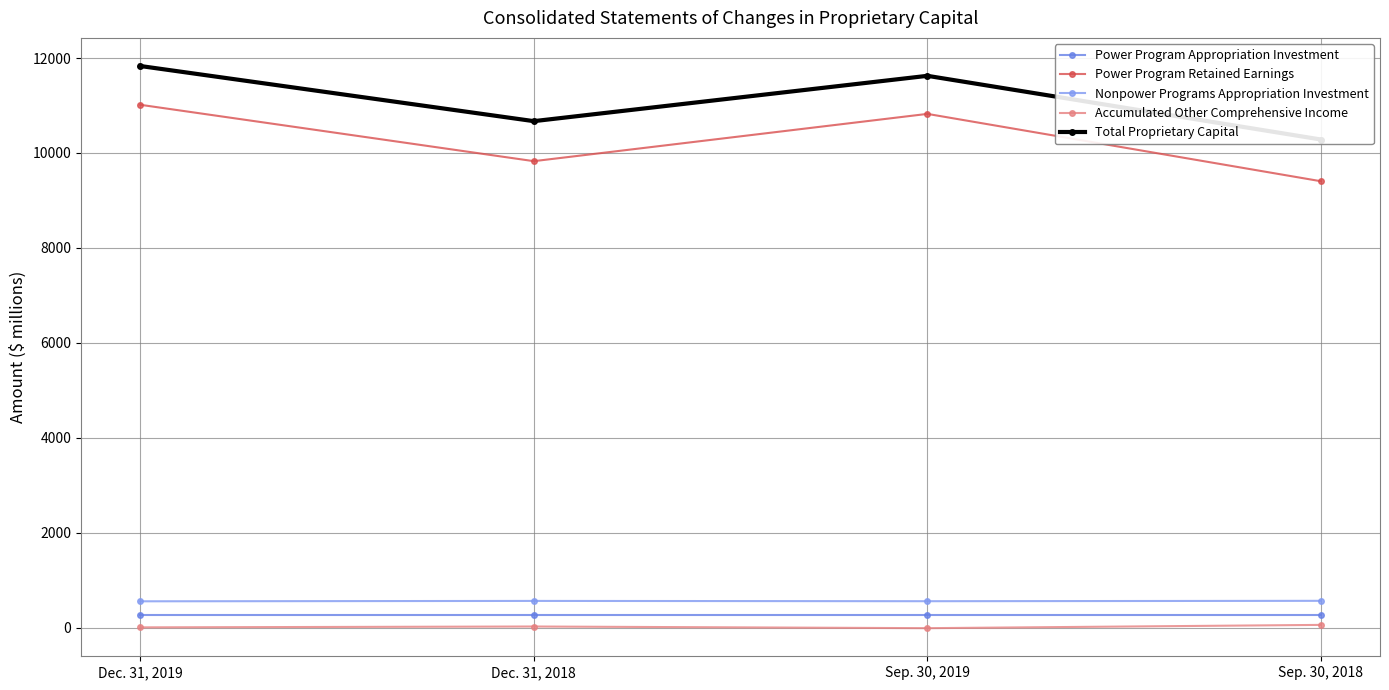

How many lines are shown in the chart?

5